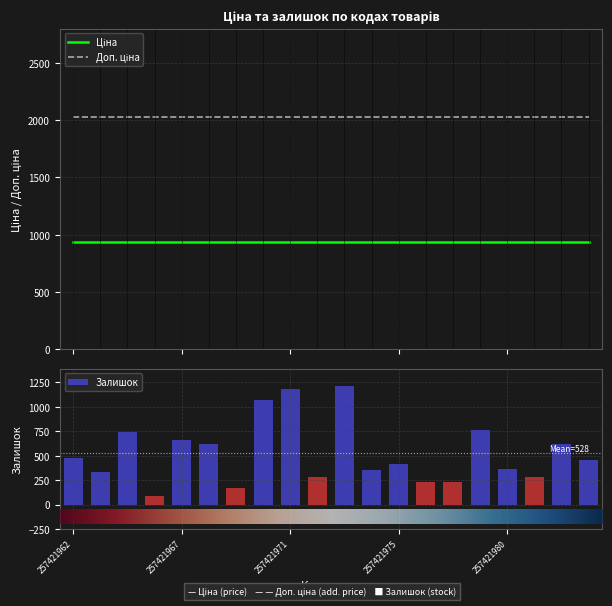

What is the total value across all series at 257421966?

3055.5